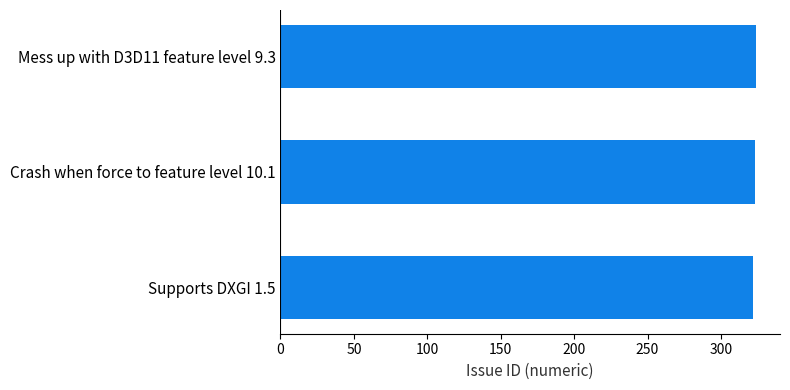

What is the value of the 1st bar from the top?

324